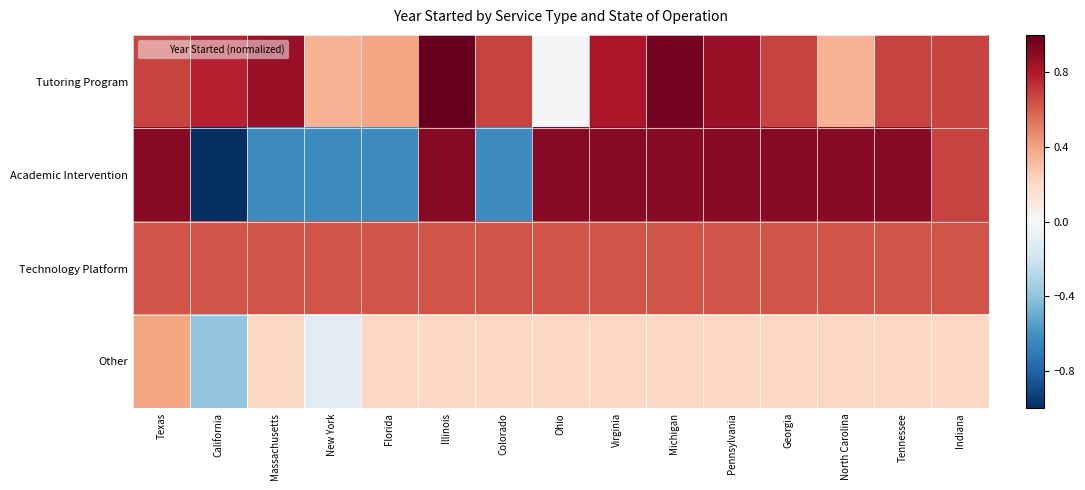

What is the greatest value displayed?

1.0